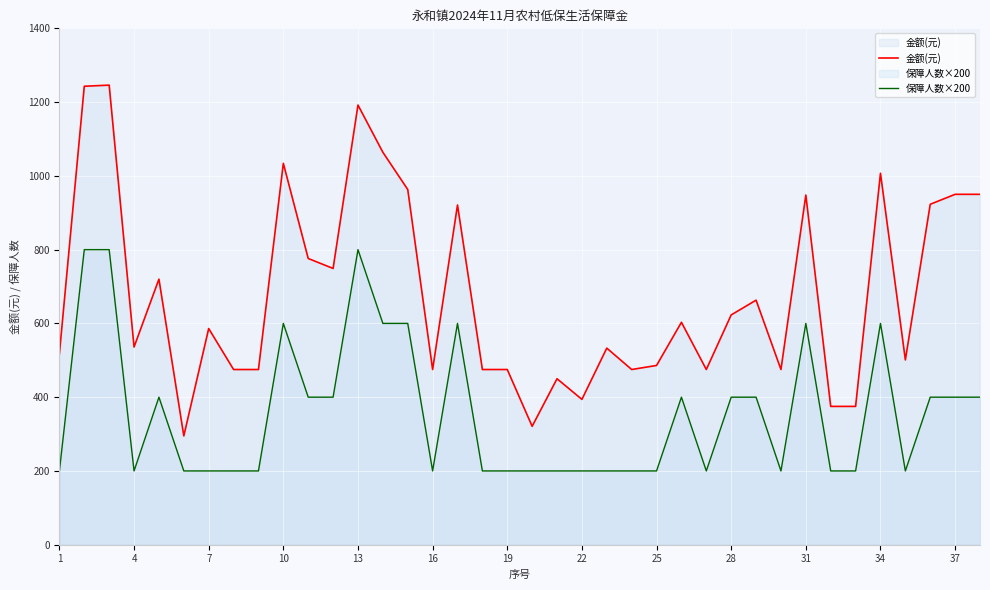

True or false: 保障人数×200 and 金额(元) cross at least once.

False